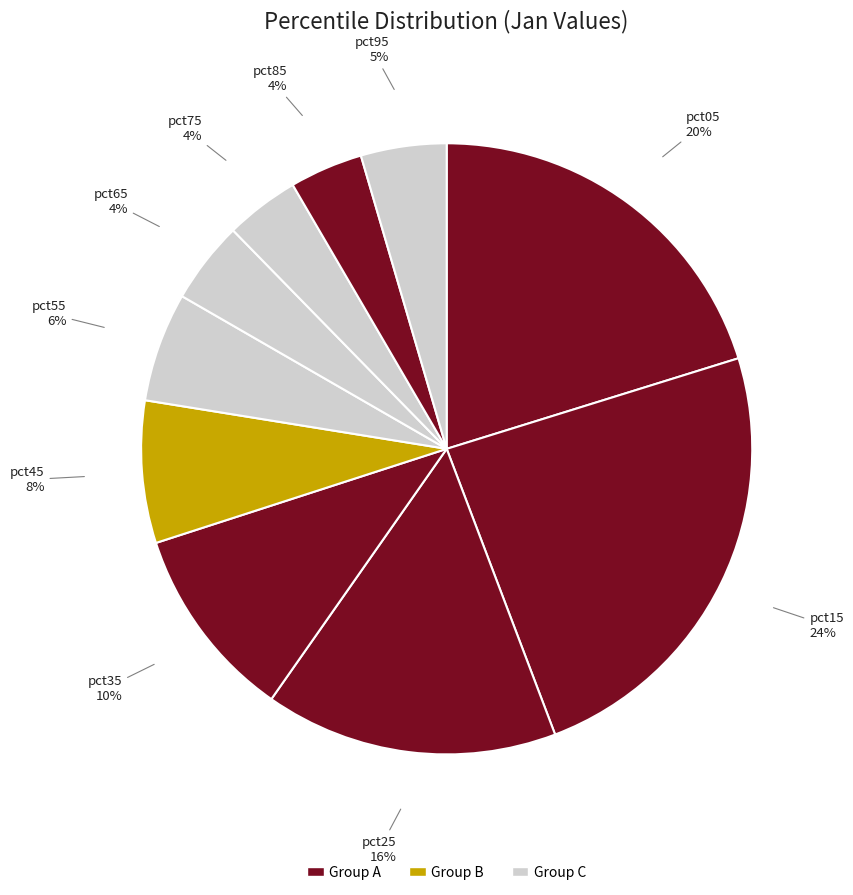

Is there any slice that represents more than half of the pie?

No